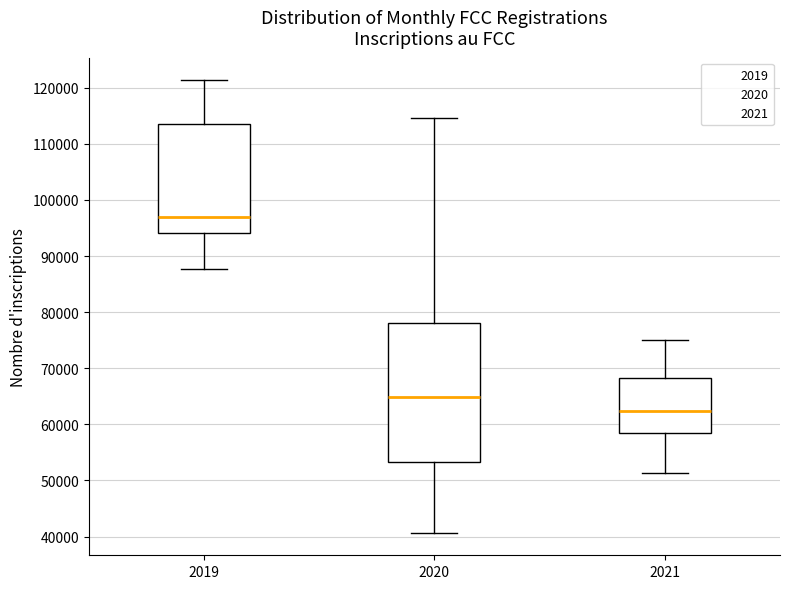

Reading left to right, read every box against the y-axis: the position of its median line, the range the box covers, and the ends of its whiskers. The values are not printed on the chart, so give them approximately, as read against the axis.

2019: median 97000, box 94000 to 114000, whiskers 88000 to 121000
2020: median 65000, box 53000 to 78000, whiskers 41000 to 115000
2021: median 62000, box 58000 to 68000, whiskers 51000 to 75000